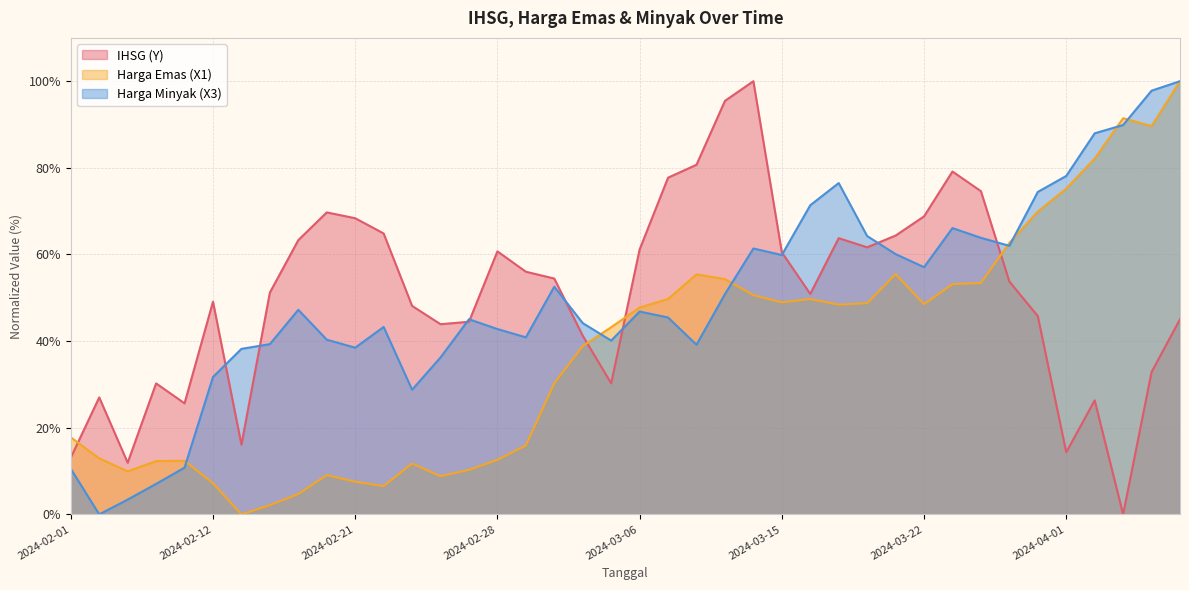

What are all the series names shown in the legend?

IHSG (Y), Harga Emas (X1), Harga Minyak (X3)